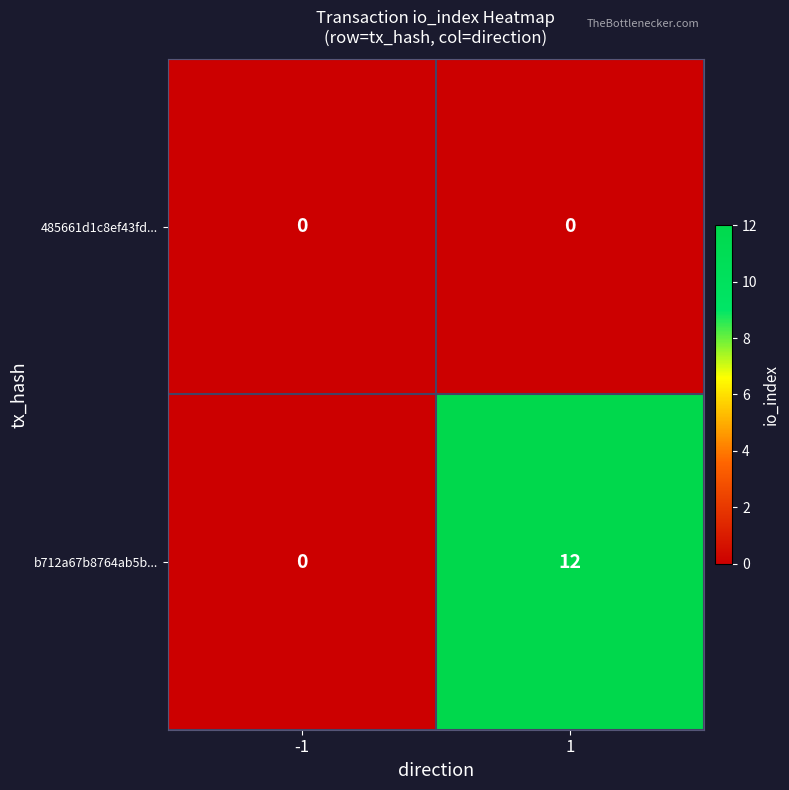

Is the value of b712a67b8764ab5b... at 1 greater than the value of 485661d1c8ef43fd... at -1?

Yes